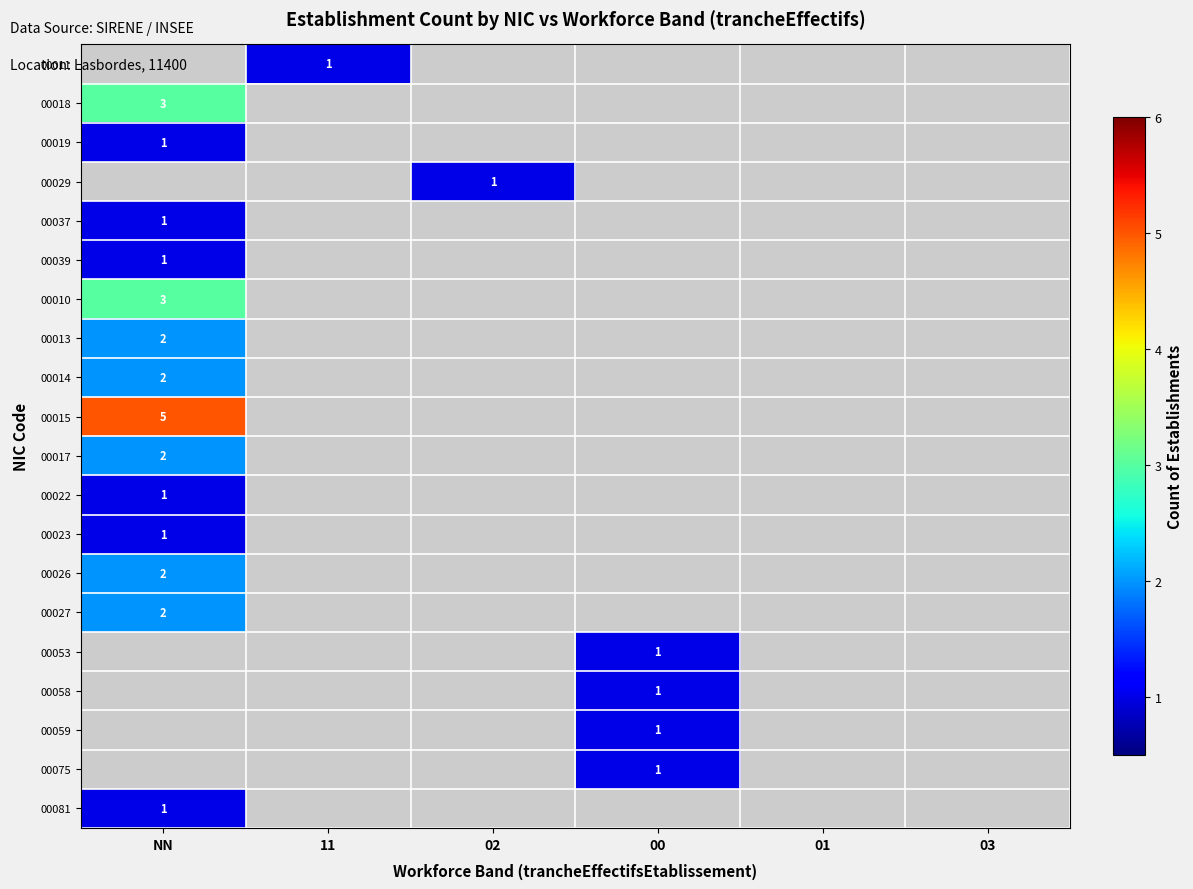

True or false: 00037 has a value of 2 at NN.

False